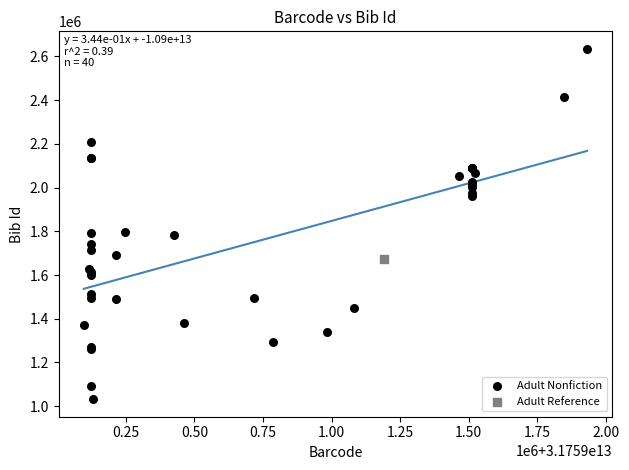

What are all the series names shown in the legend?

Adult Nonfiction, Adult Reference